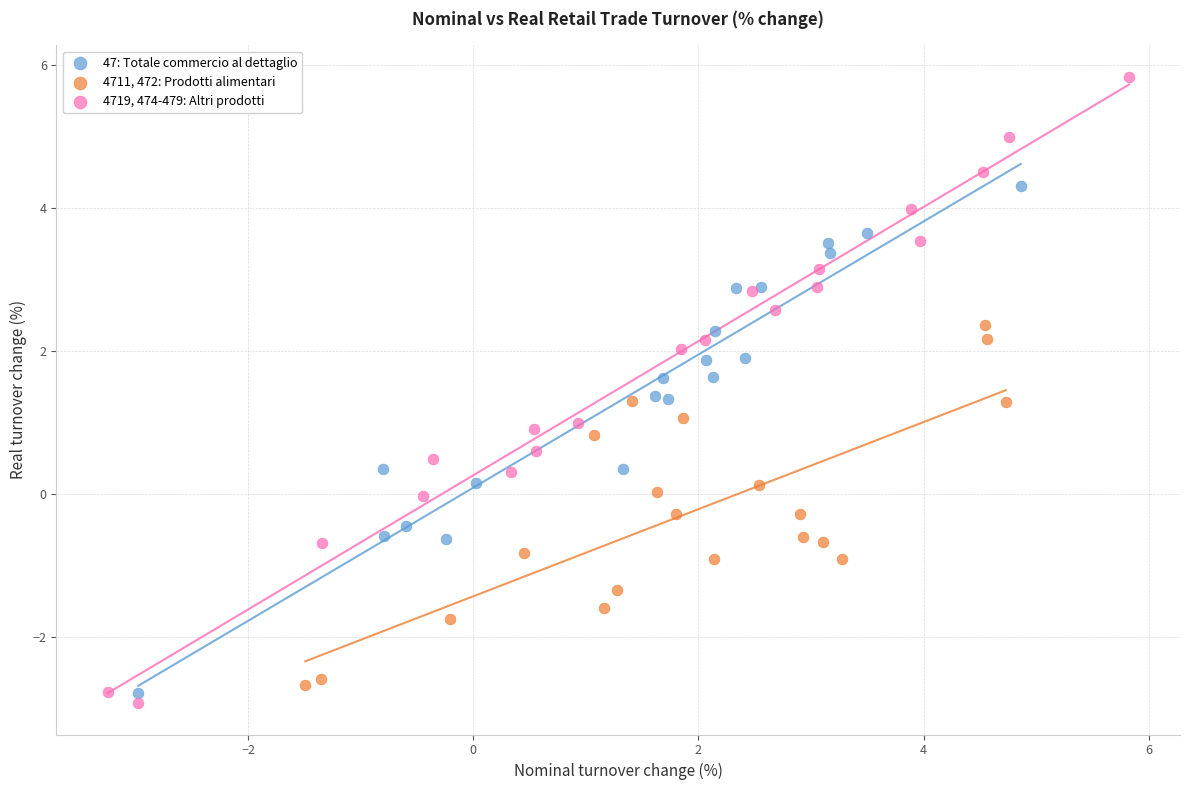

Which series has the largest Y range (max minus min)?

4719, 474-479: Altri prodotti